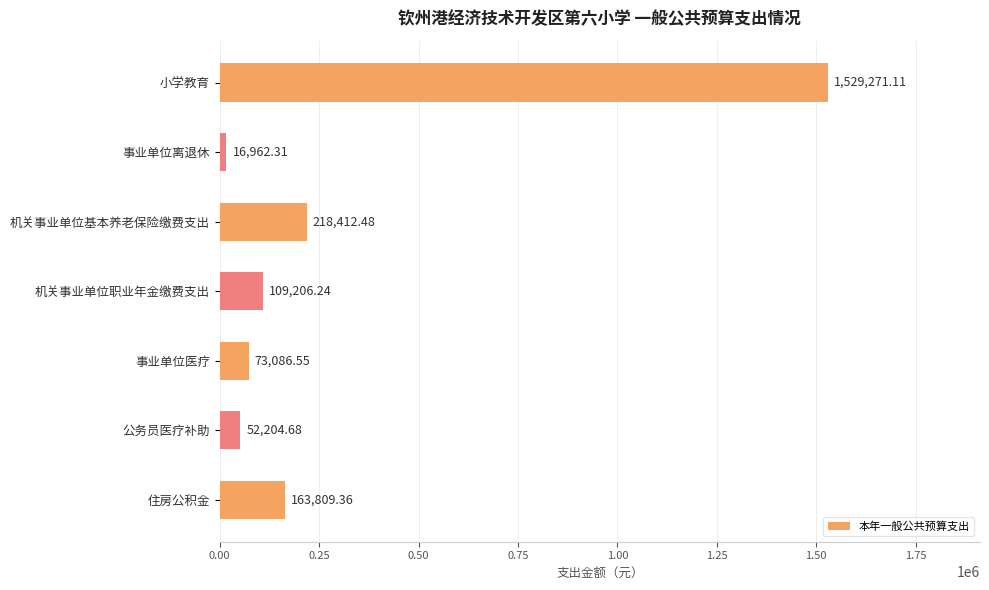

How many data points are less than 109206?

3